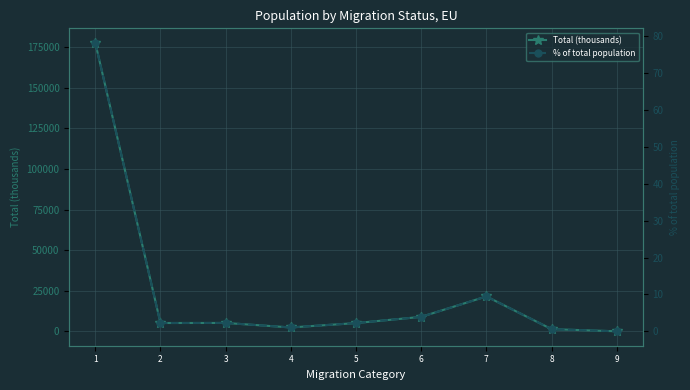

The Total (thousands) series shows 361.3 at 8. True or false?

False